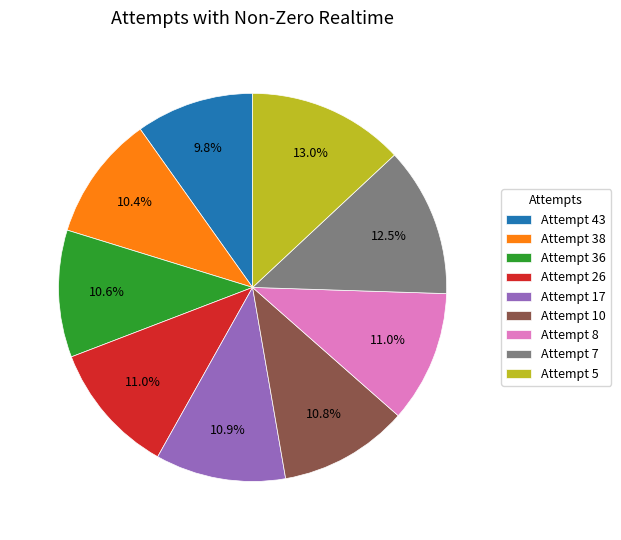

Which slice is the largest?

Attempt 5